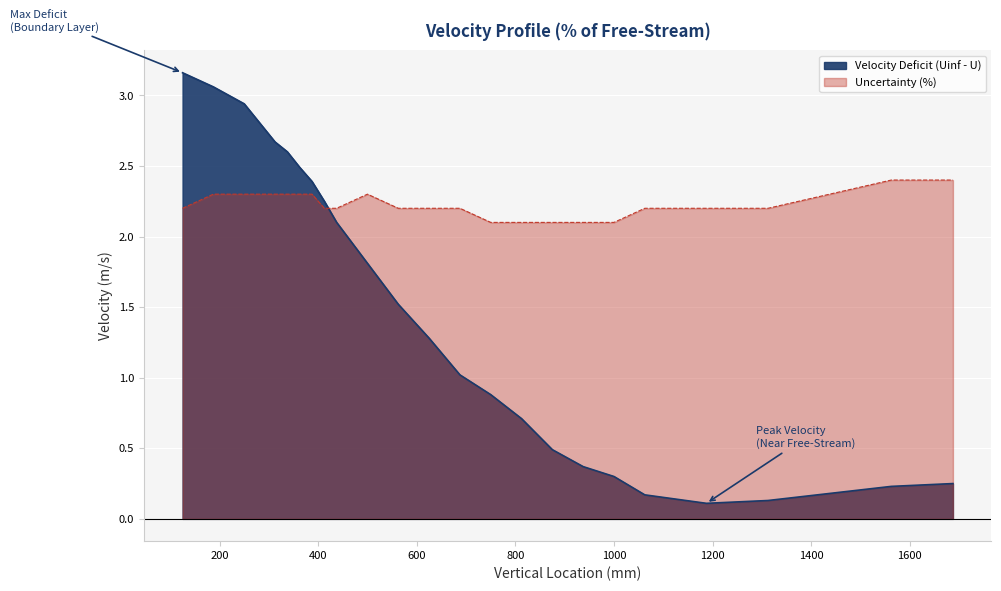

Between 500.0 and 1062.5, which series saw the biggest shift?

U_m_s